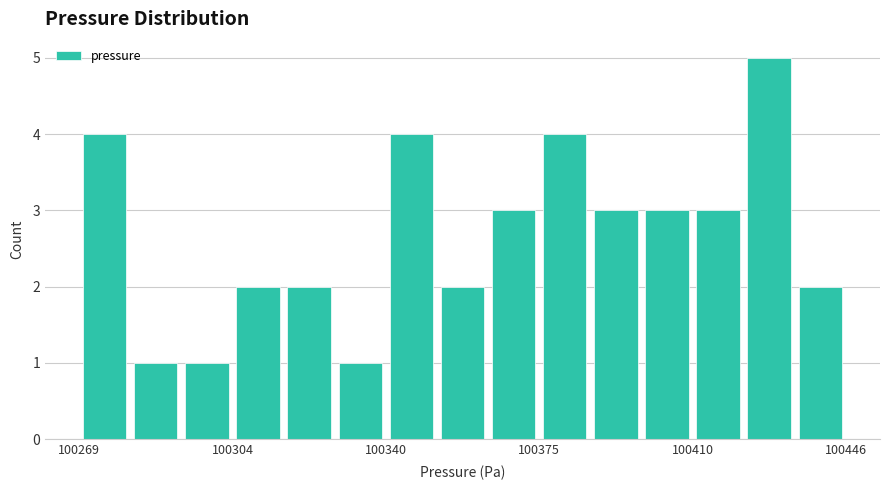

Read against the x-axis, roughly where is the centre of the tallest bar?

100430